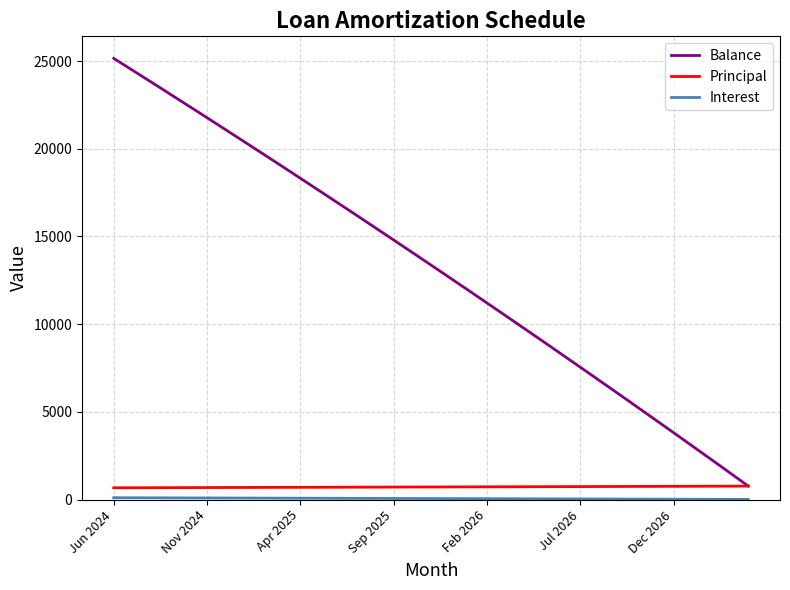

What is the maximum value for Principal?

765.0